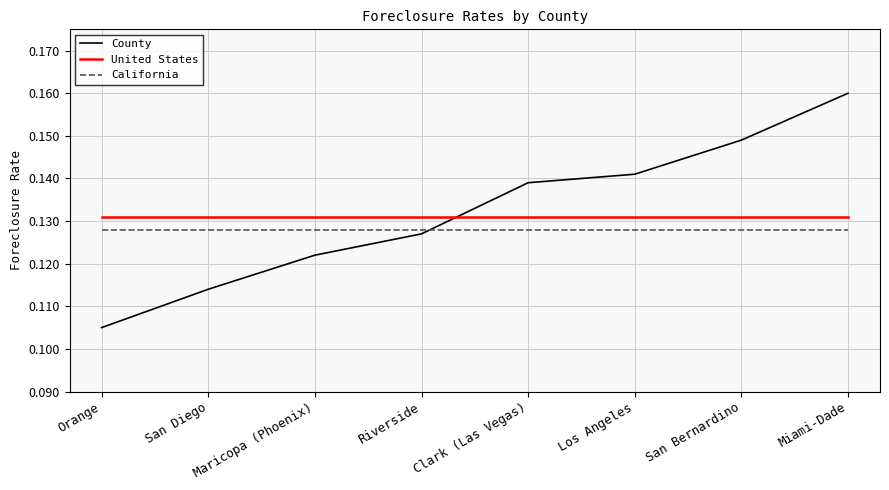

Count the number of data series in this chart.

3